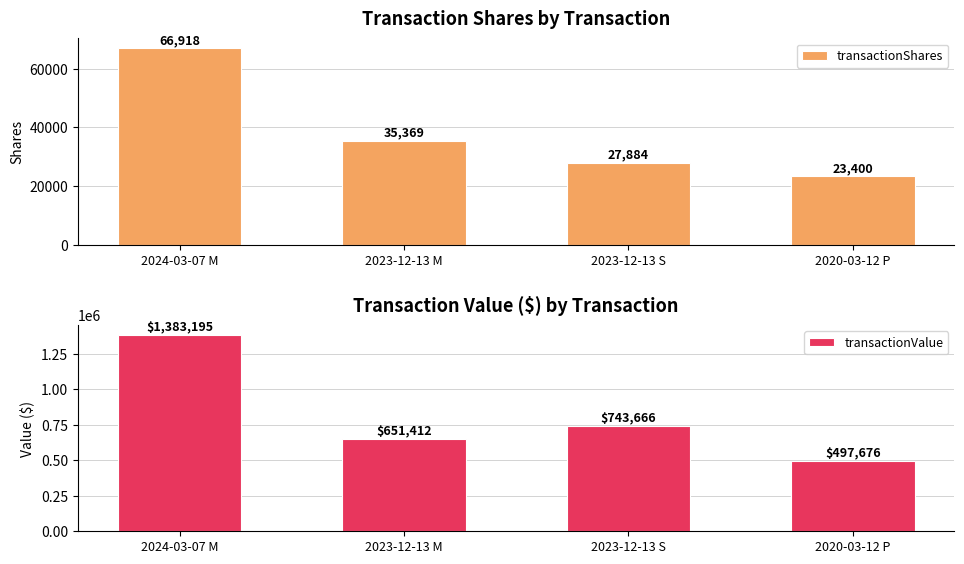

Rank the series by their average value, from lowest to highest.

transactionShares, transactionValue